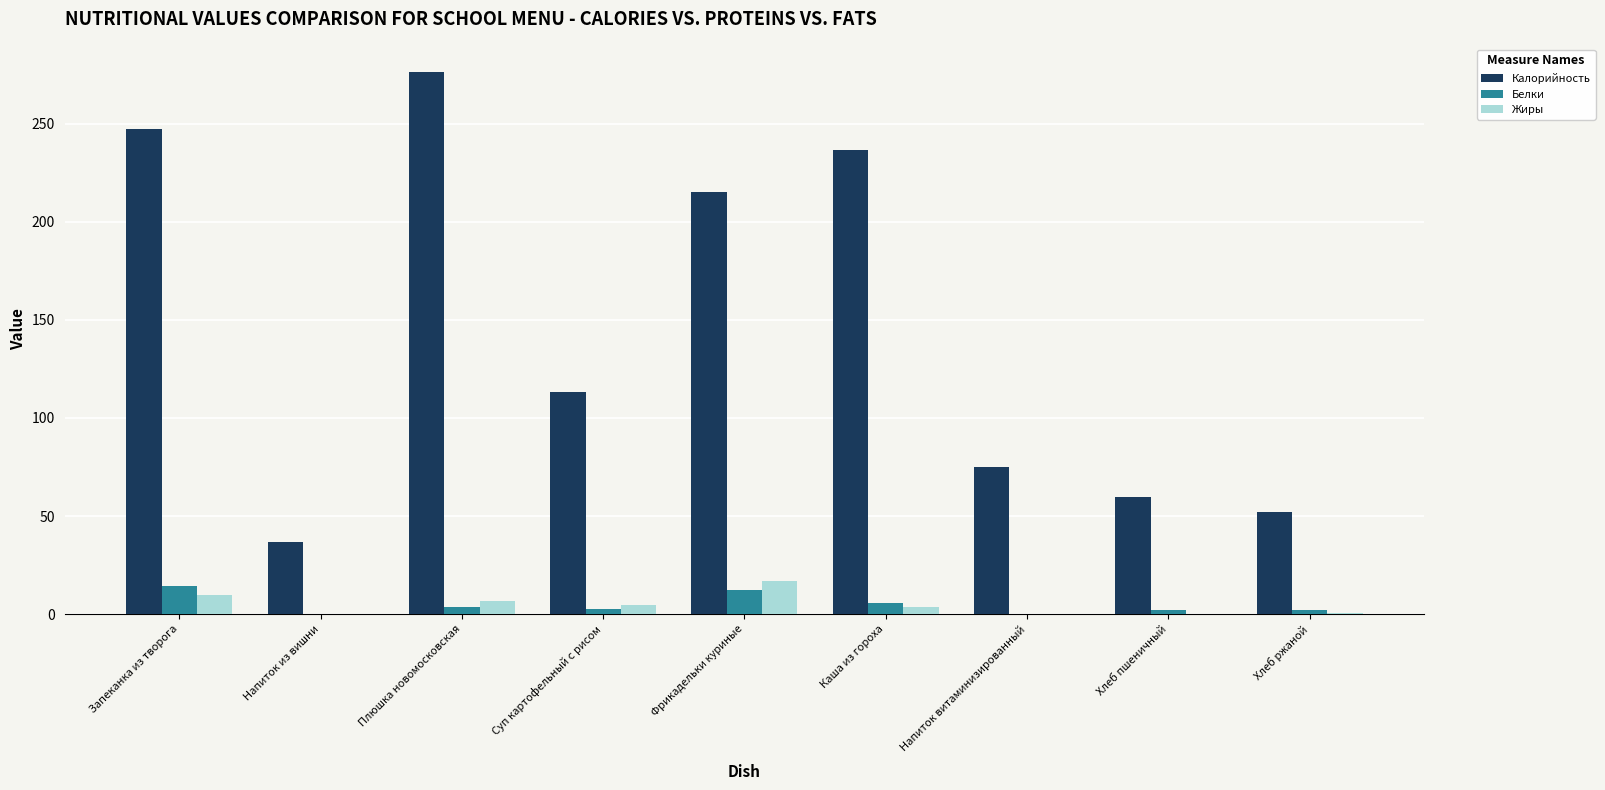

Is the value of Жиры at Каша из гороха greater than the value of Калорийность at Напиток из вишни?

No